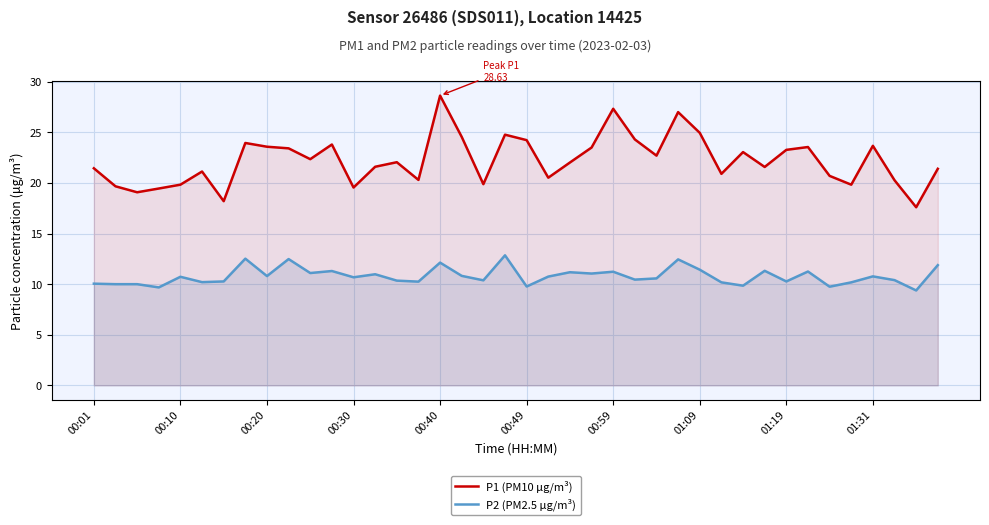

What is the sum of the P1 (PM10 μg/m³) values at 00:59 and 01:09?

52.3